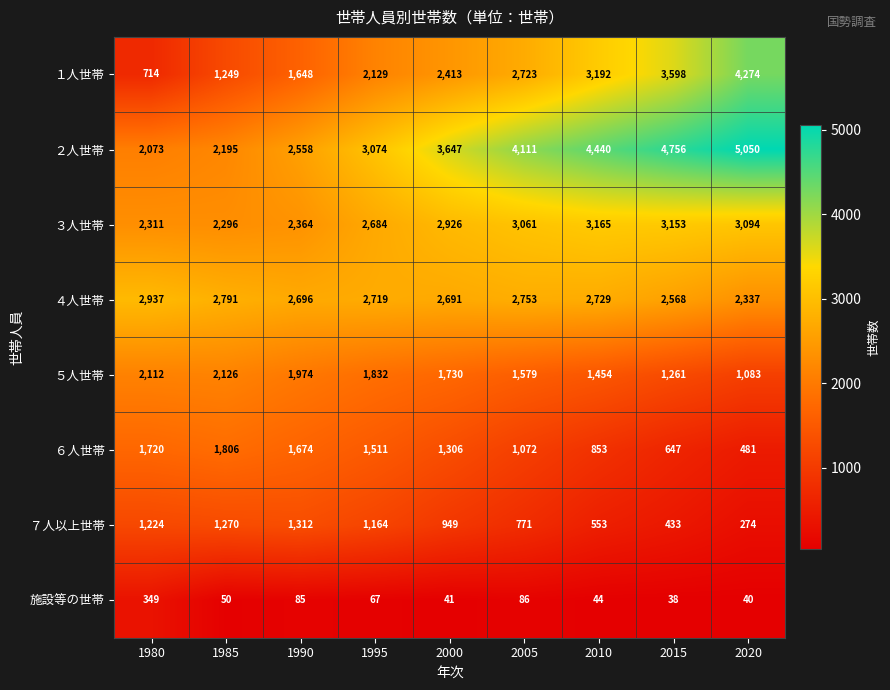

What is the total value across all series at 2000?

15703